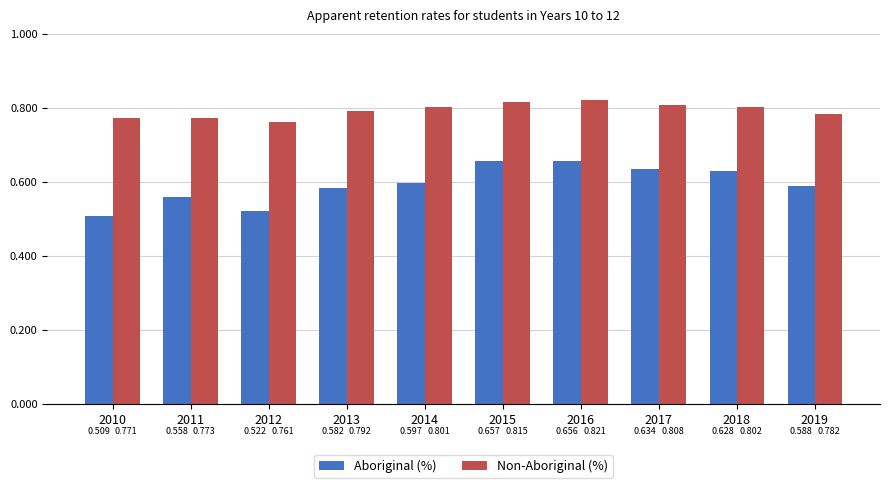

The Non-Aboriginal (%) series shows 1.1 at 2013. True or false?

False